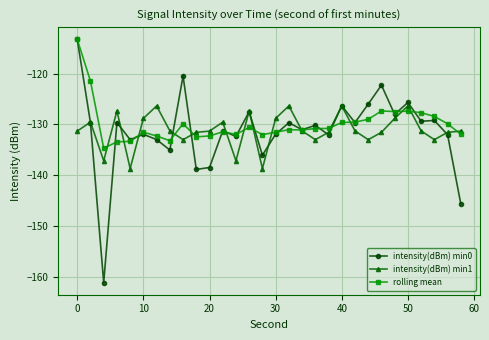

What is the value of the rolling mean point at the 6th from the left?

-131.5